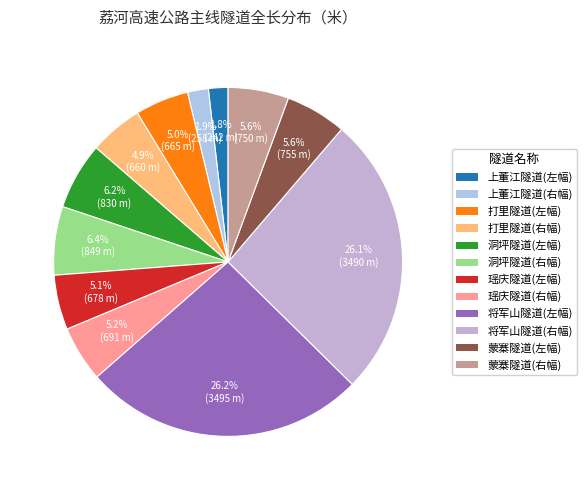

To the nearest percent, what is the combined percentage of 洞坪隧道(右幅) and 洞坪隧道(左幅)?

13%